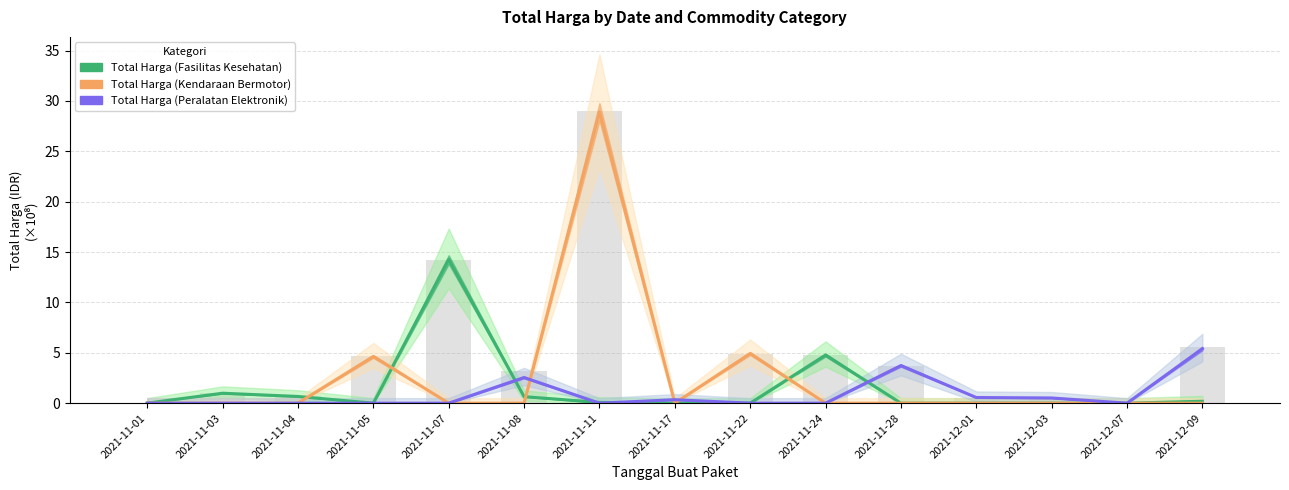

Which series has the largest range (max minus min)?

Total Harga (Kendaraan Bermotor)